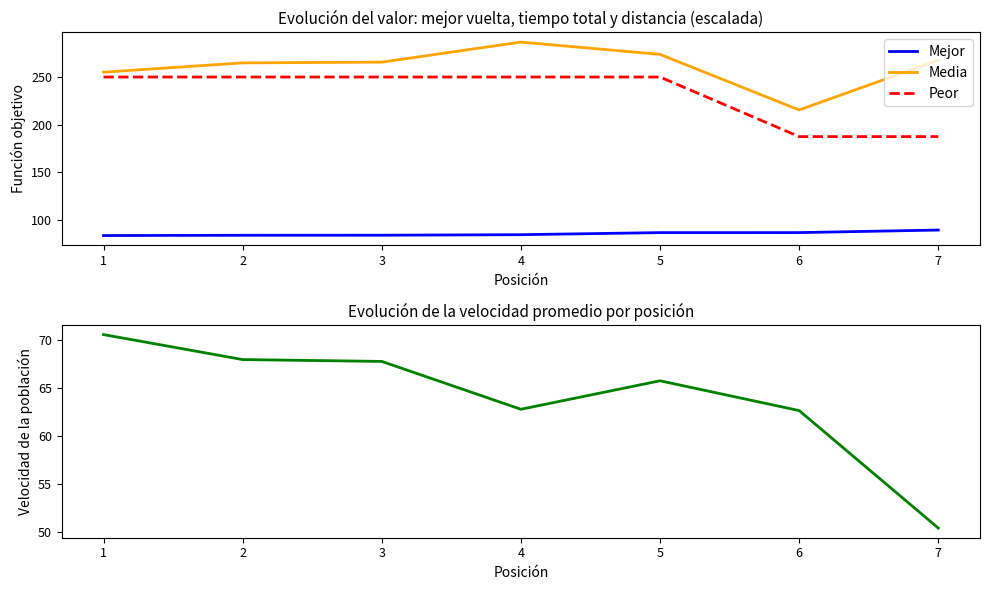

Between 5 and 6, which series saw the biggest shift?

Peor